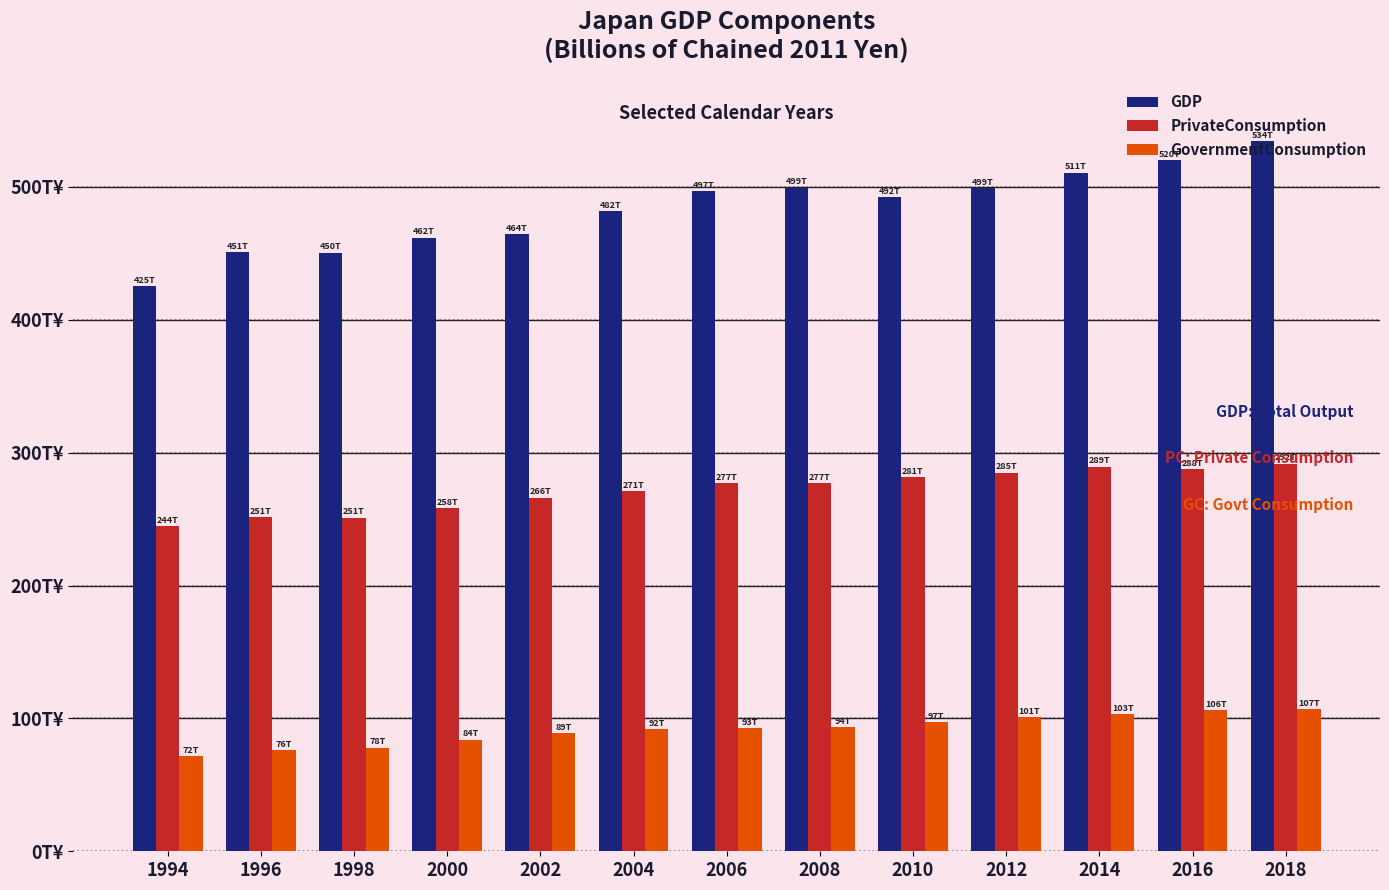

Is it true that GDP equals 481.6 at 2004?

True